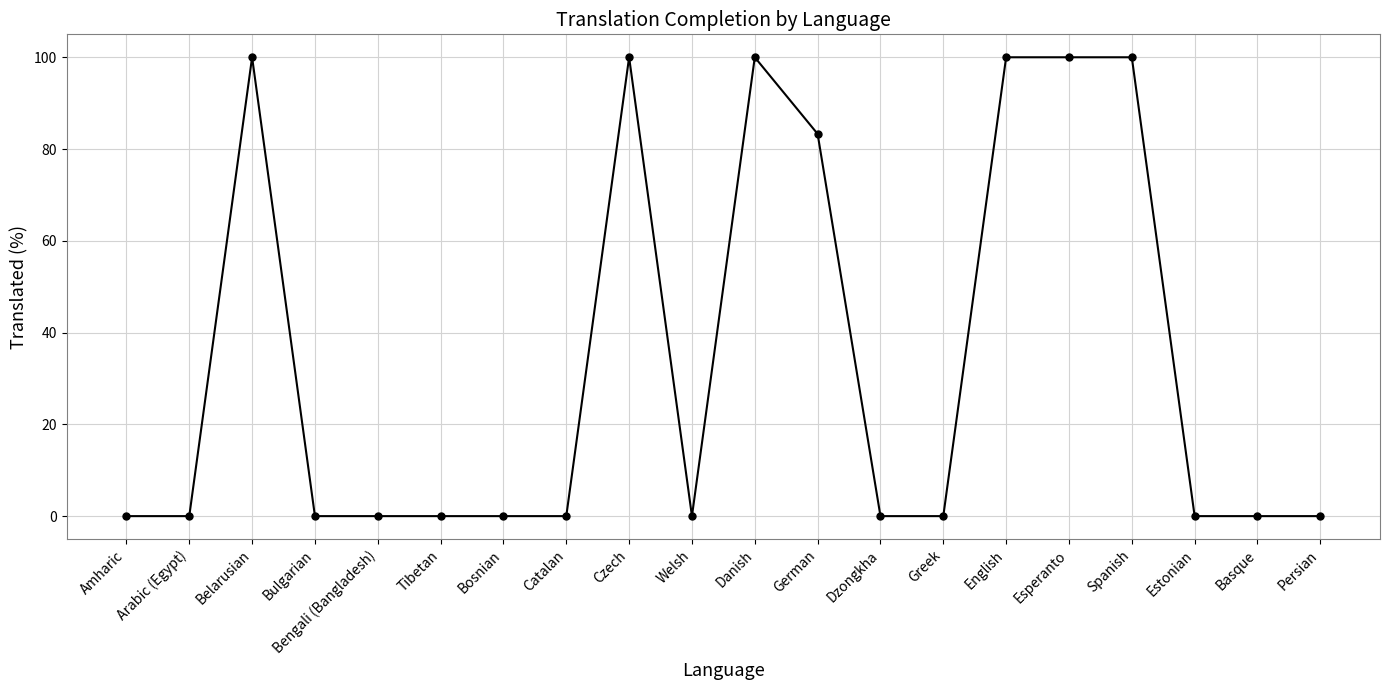

How many series are shown in this chart?

1